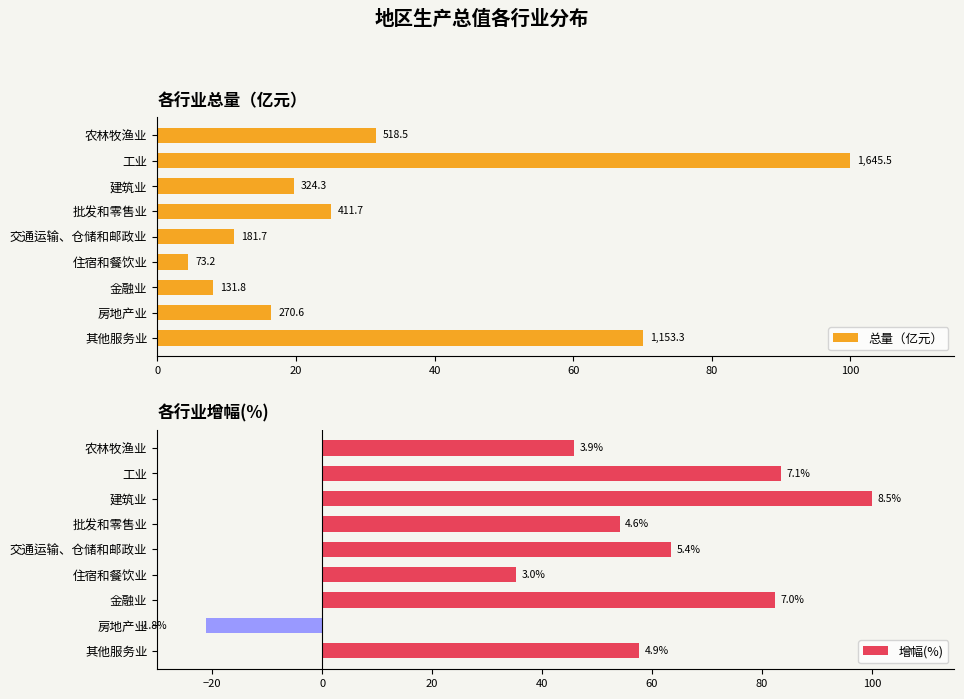

How many bars are there in each group?

2